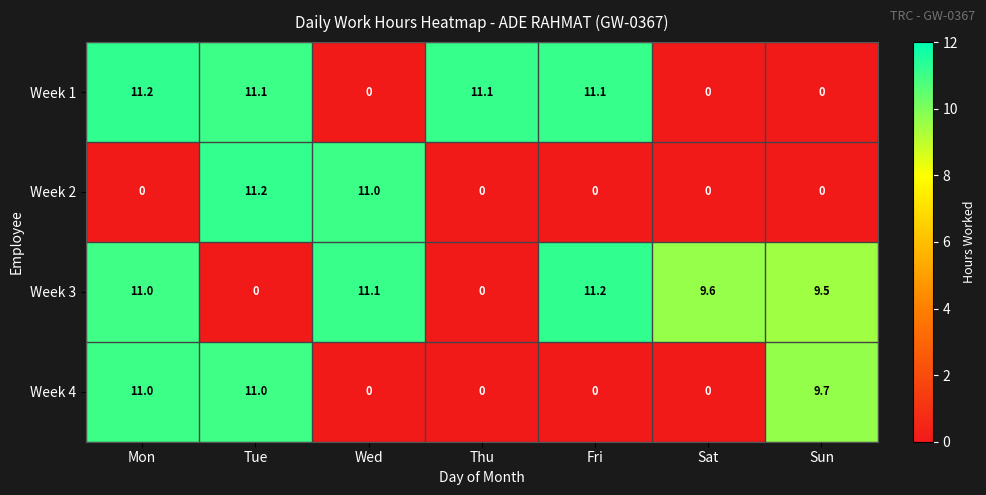

Between Wed and Fri, which series saw the biggest shift?

Week 1